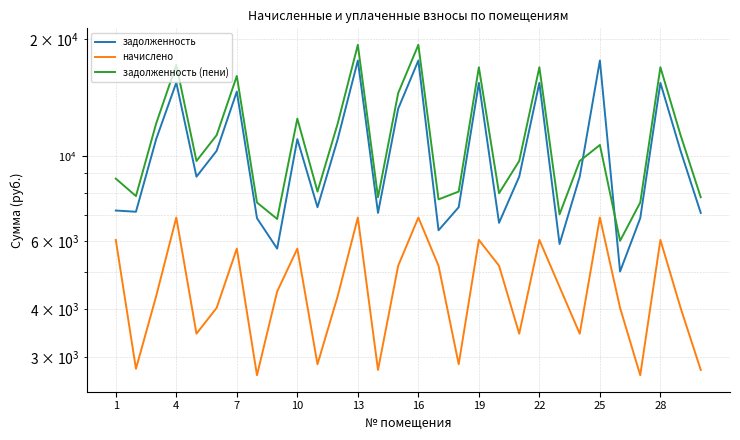

Which series has the largest total across all categories?

задолженность (пени)